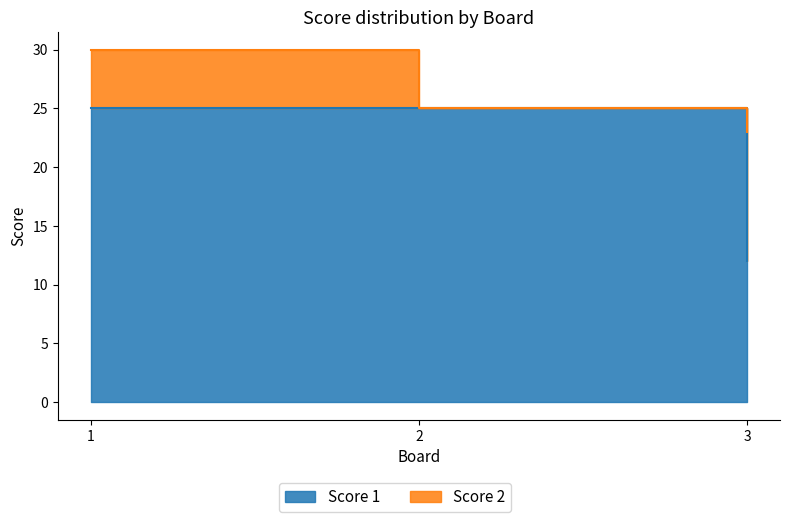

What is the minimum value shown in the chart?

12